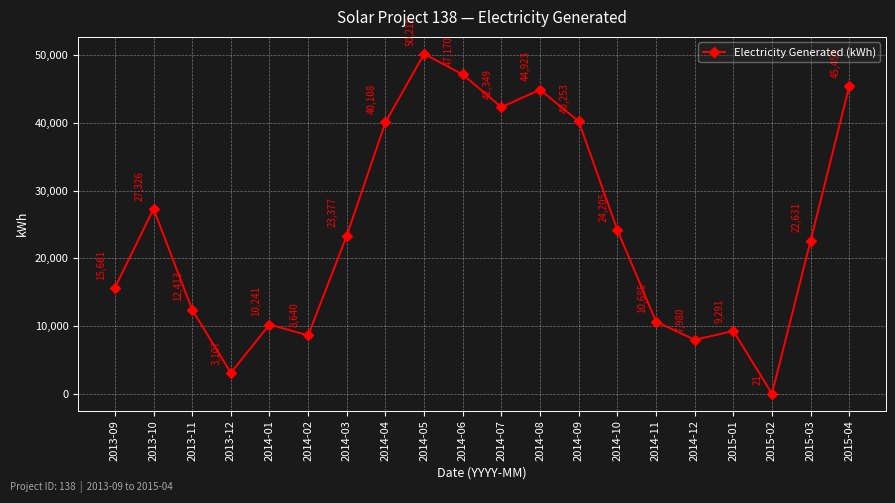

What position from the left is 2014-01?

5